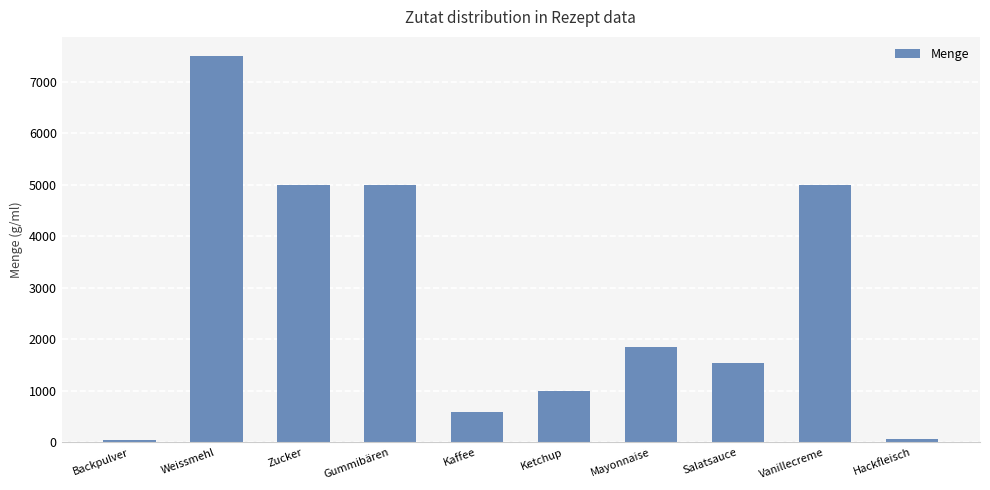

True or false: the data shows 37.5 at Backpulver.

True